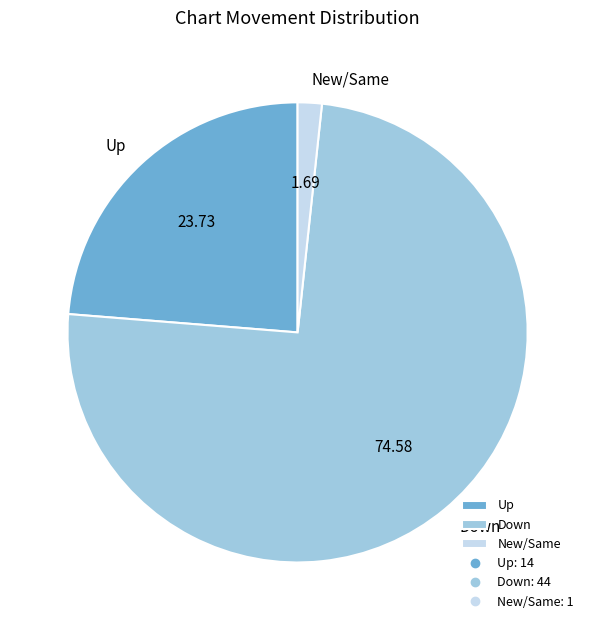

Which has a higher value, New/Same or Down?

Down